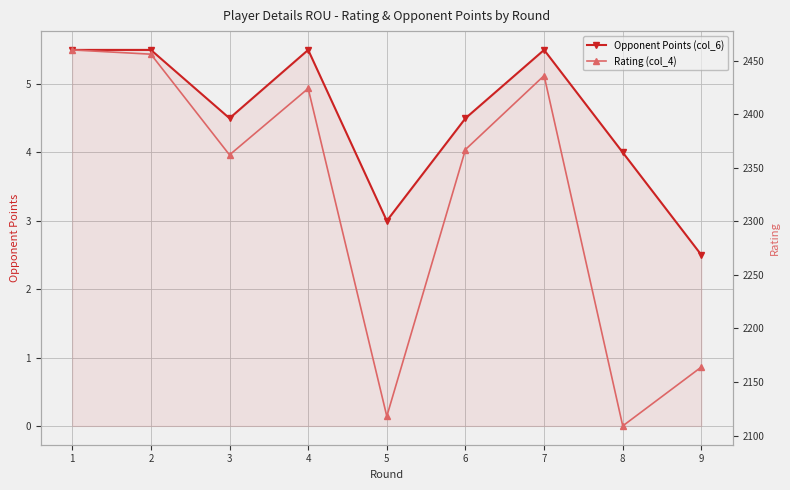

True or false: Rating (col_4) and Opponent Points (col_6) intersect in this chart.

False